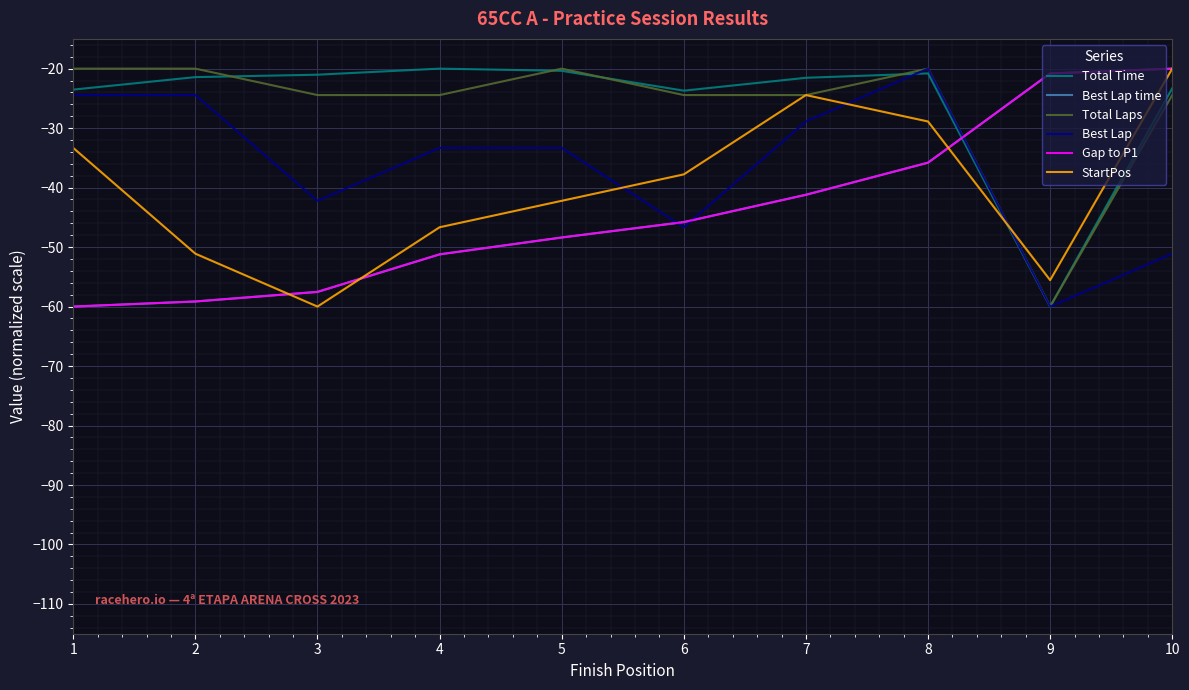

True or false: Total Laps and Total Time cross at least once.

True